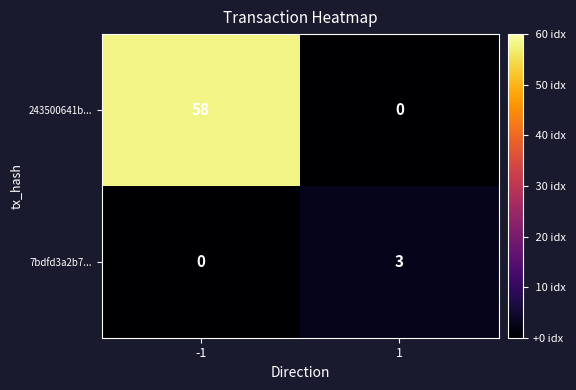

Reading left to right, list all the values displayed in this chart.

243500641b...: 58	0
7bdfd3a2b7...: 0	3